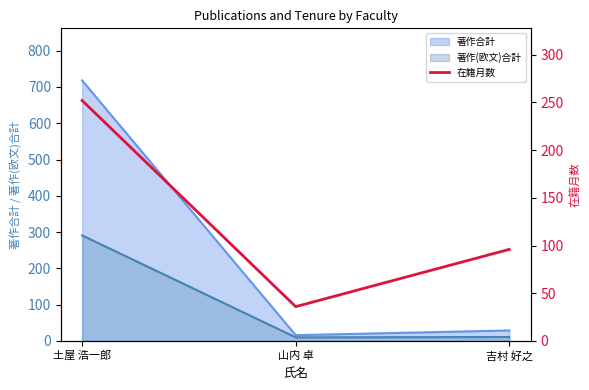

Count the number of values greater than 96.

1